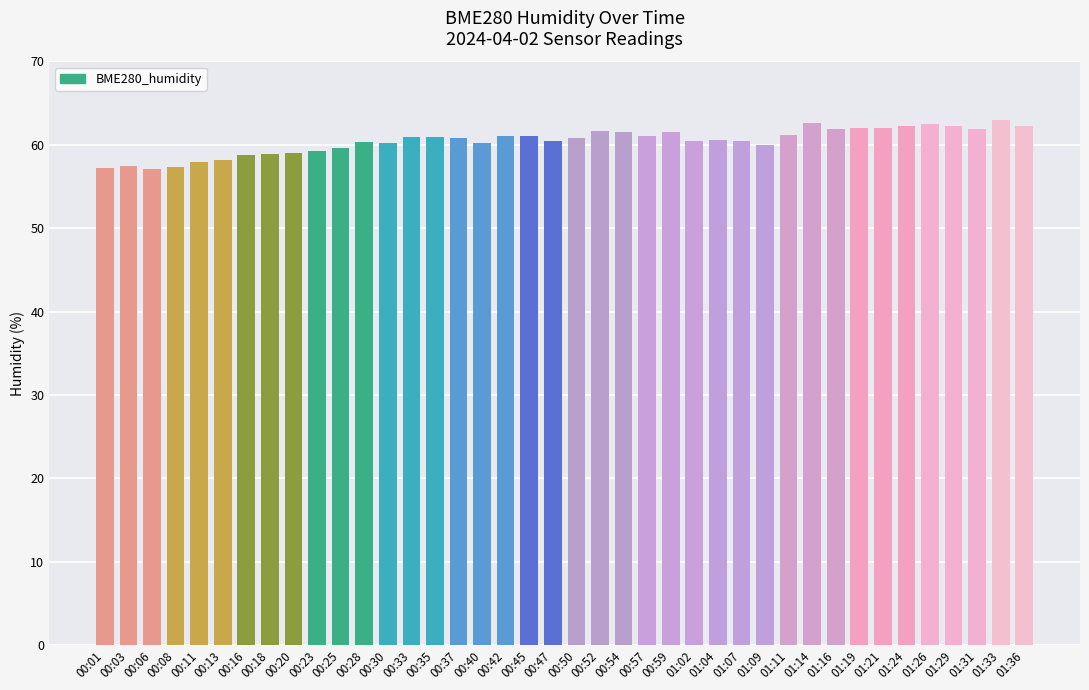

What is the difference between the maximum and minimum values?

5.8